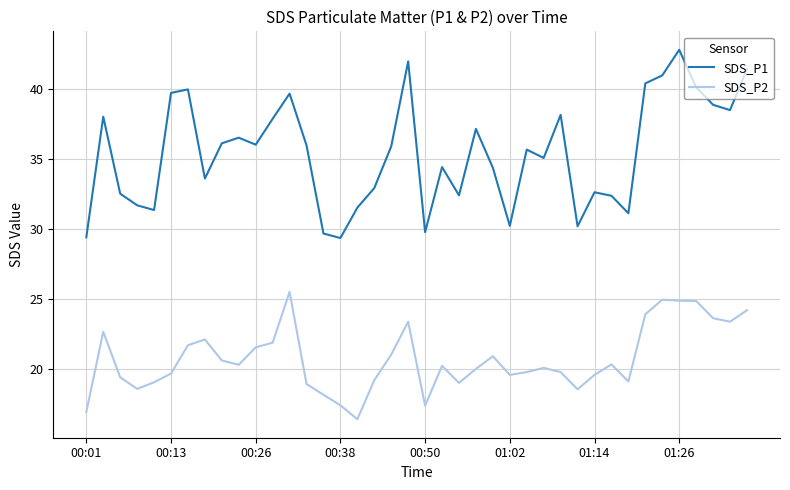

Rank the series by their maximum value, from lowest to highest.

SDS_P2, SDS_P1